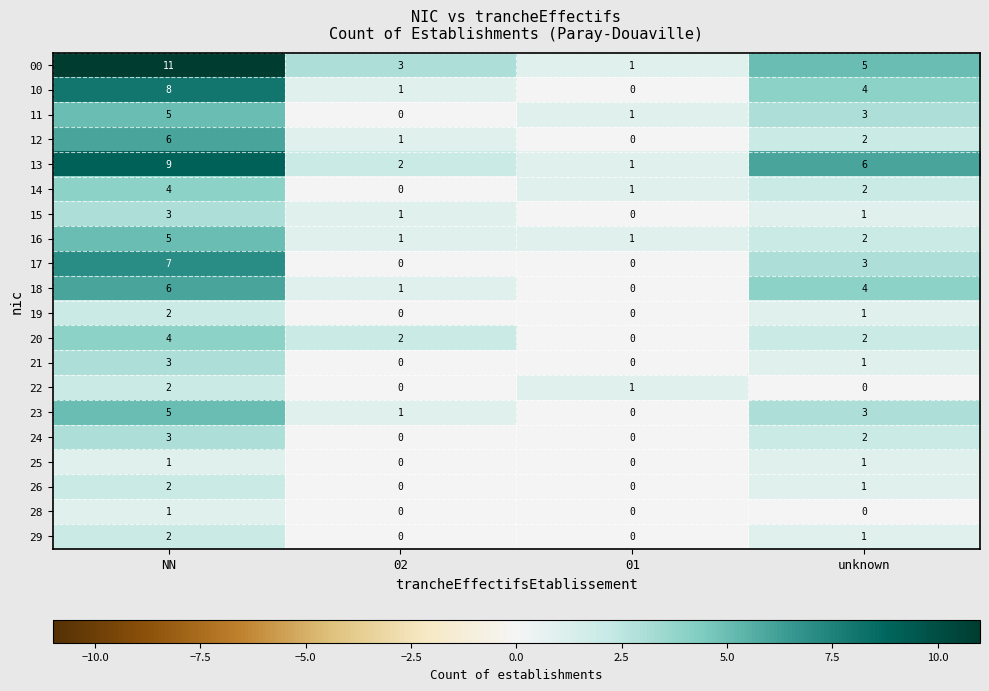

Which series has the largest range (max minus min)?

00